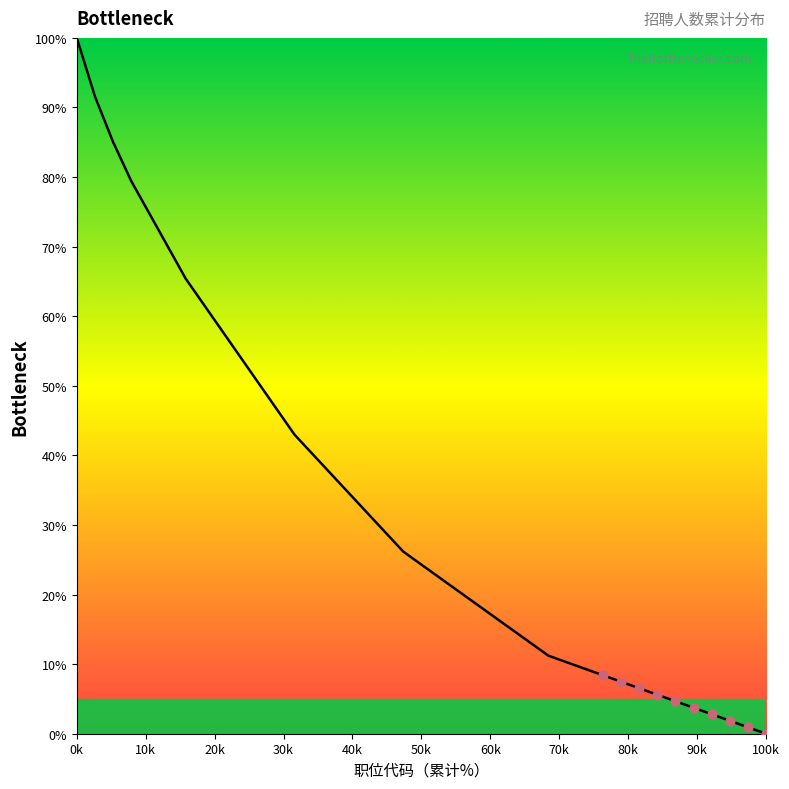

What is the maximum value shown in the chart?

100.0